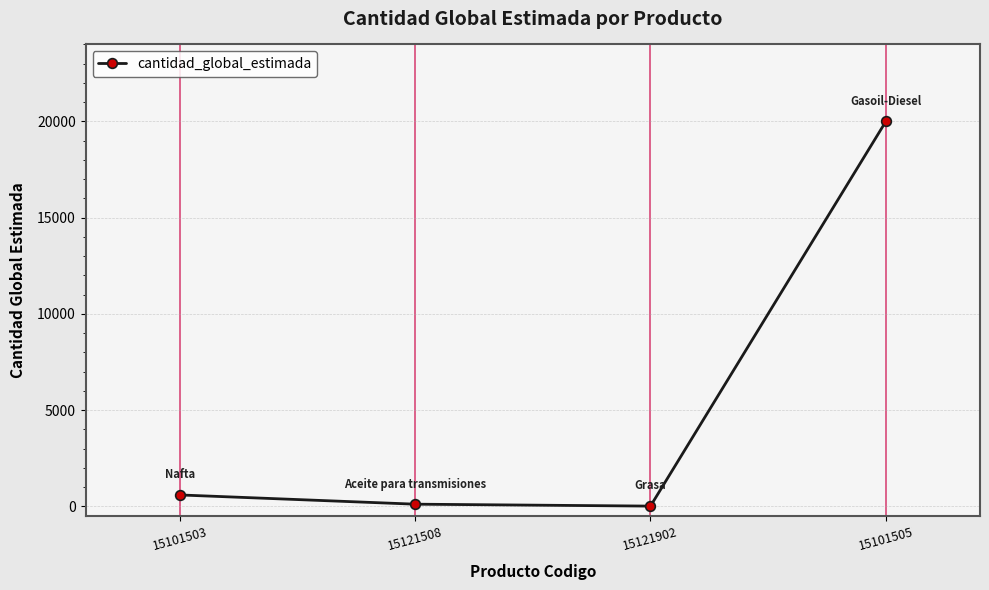

What is the difference between the maximum and minimum values?

19980